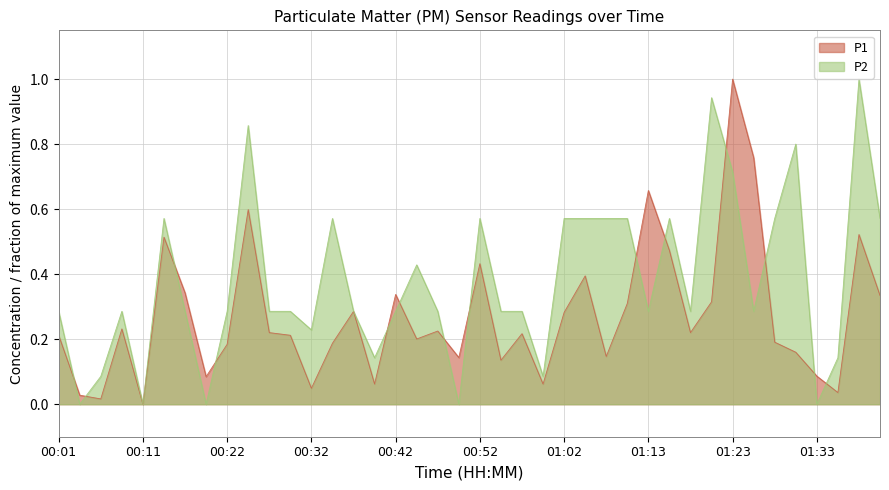

Which category has the lowest value across all series?

00:11